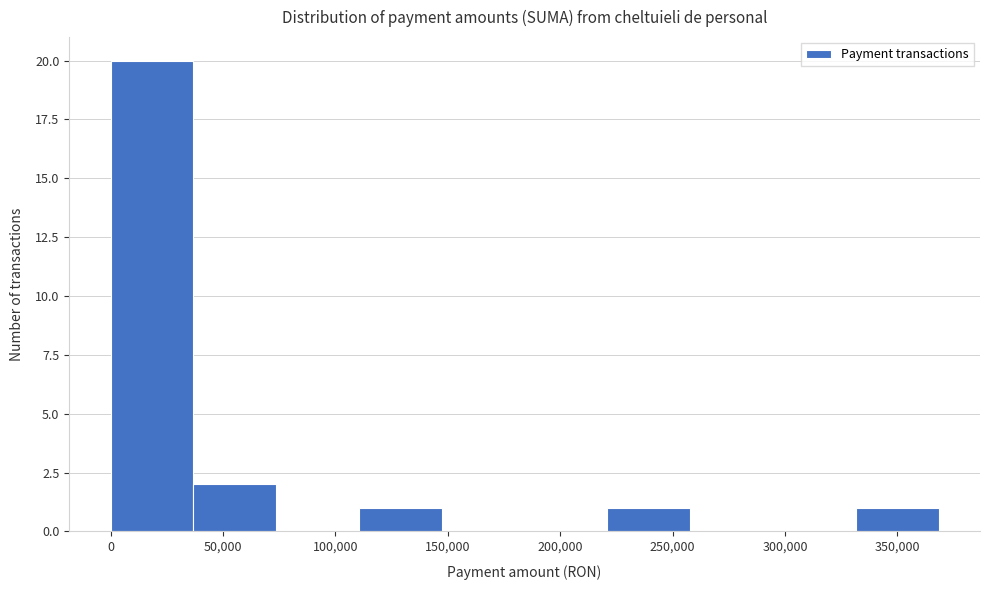

Reading left to right, transcribe this chart: for each bar, give the range it covers on the x-axis and its height. Neither the bar edges nor the heights are printed on the chart, so give them approximately, as read against the axes.

0 to 35000: 20
35000 to 75000: 2
75000 to 110000: 0
110000 to 145000: 1
145000 to 185000: 0
185000 to 220000: 0
220000 to 260000: 1
260000 to 295000: 0
295000 to 330000: 0
330000 to 370000: 1